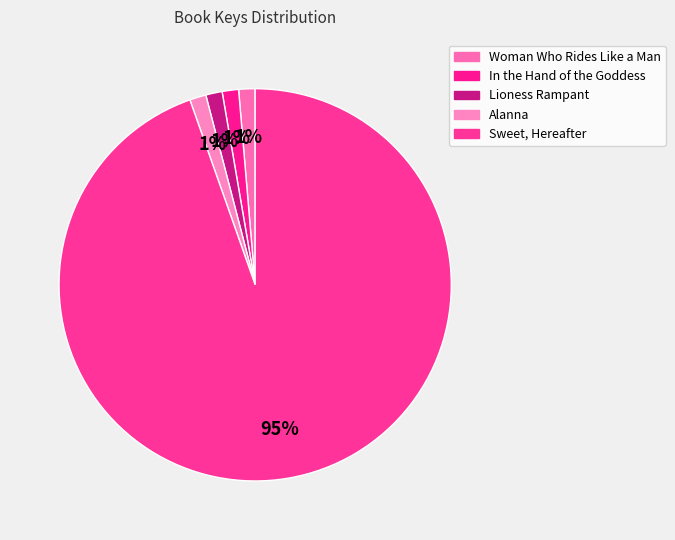

How many slices are in this pie chart?

5